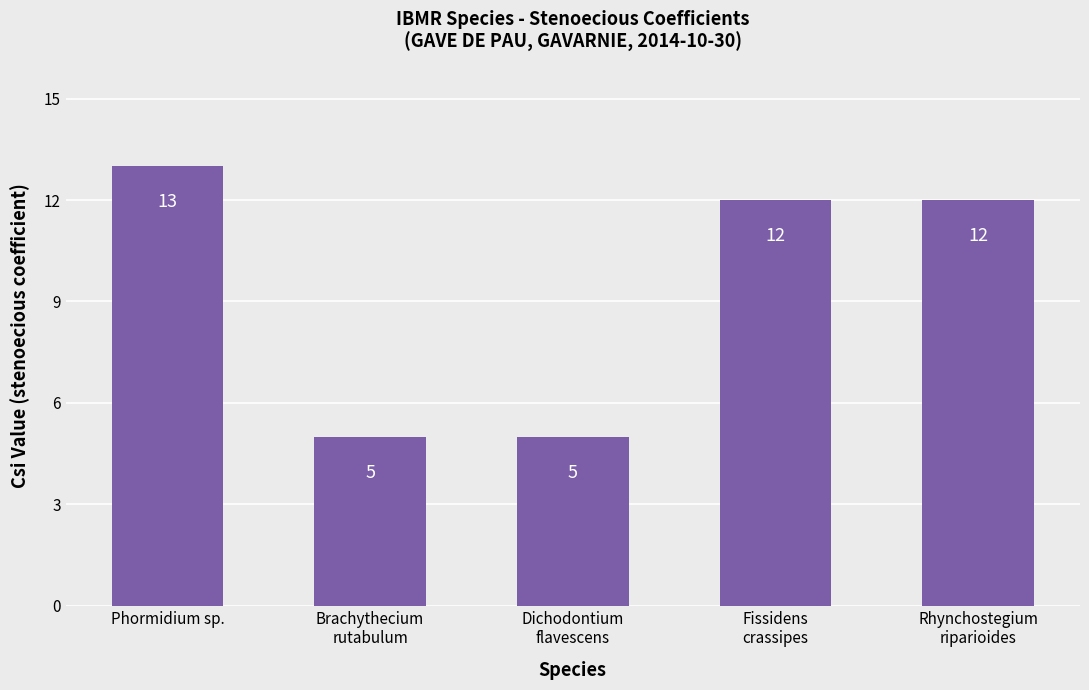

How many bars are there in total?

5